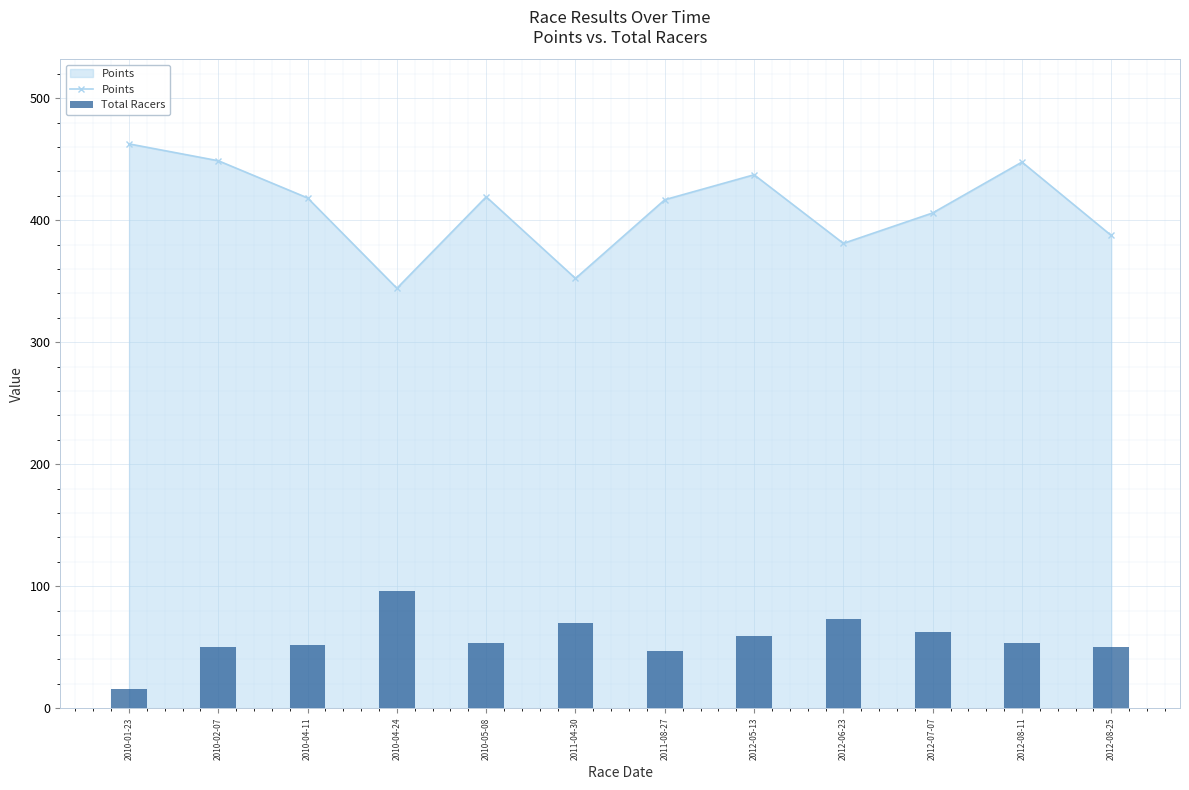

How many data points in Total Racers are less than 53?

5